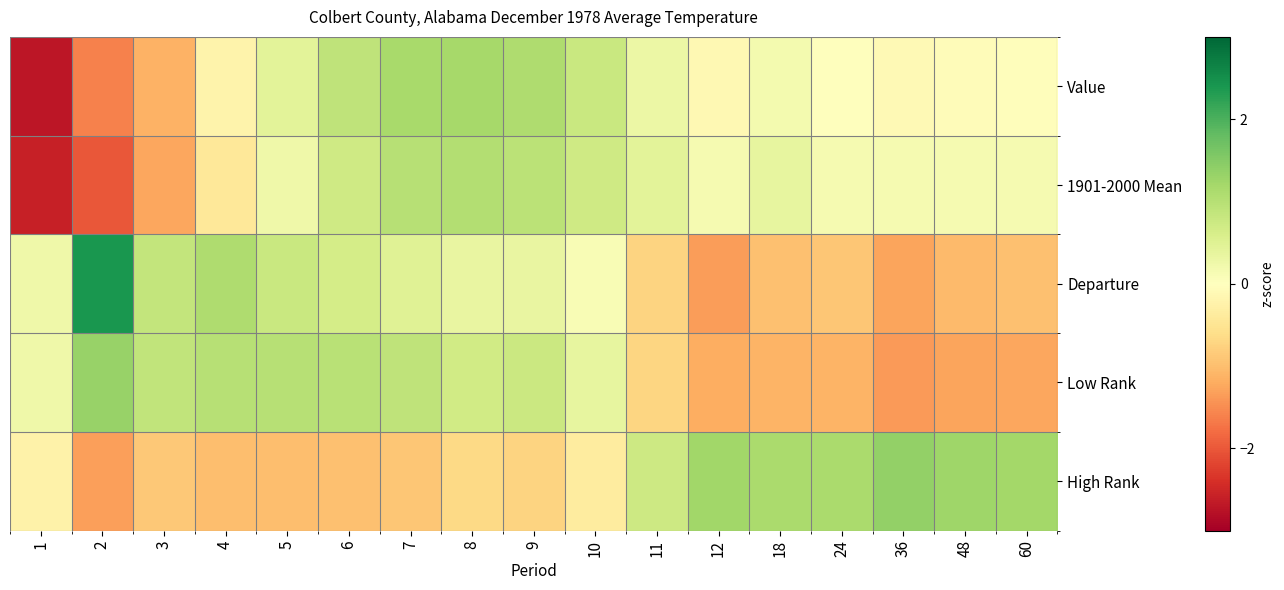

Rank the series by their maximum value, from lowest to highest.

1901-2000 Mean, Value, Low Rank, High Rank, Departure